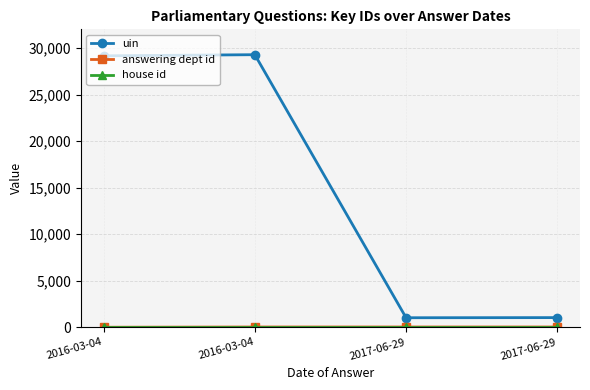

What is the sum of all uin values?

60487